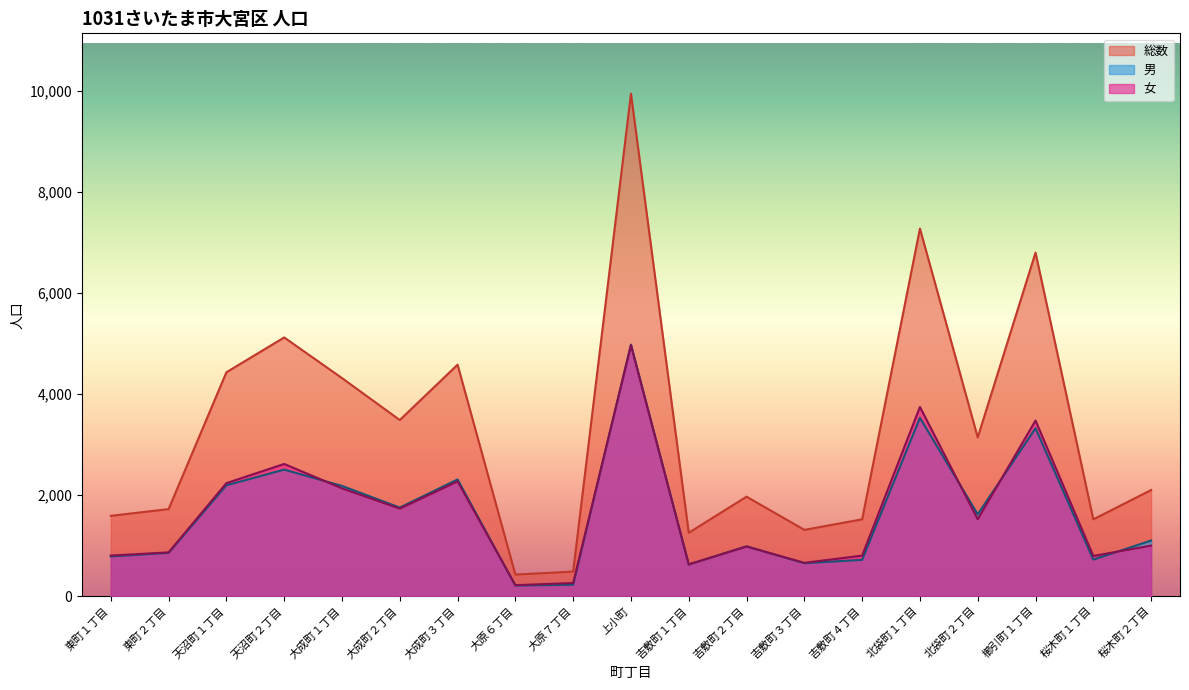

At which label does 女 first exceed 1000?

天沼町１丁目